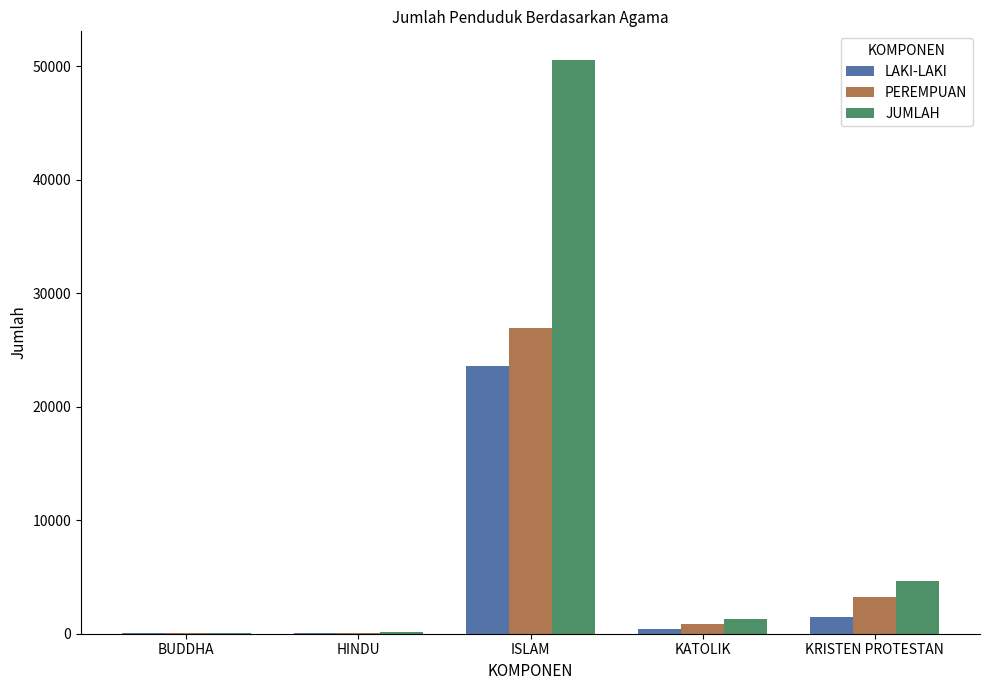

What is the greatest value displayed?

50528